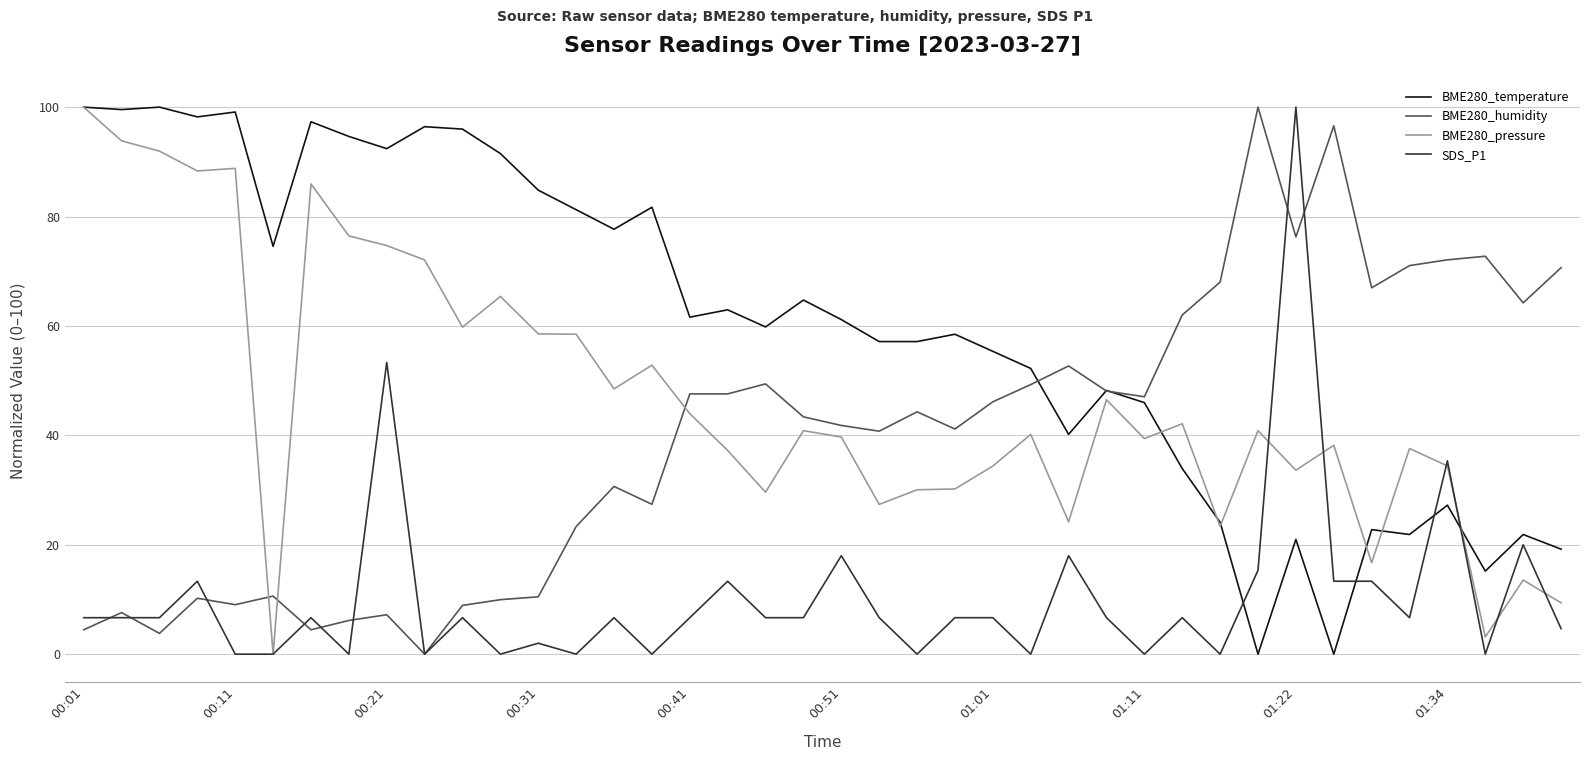

How many intersections are there between BME280_pressure and BME280_humidity?

3